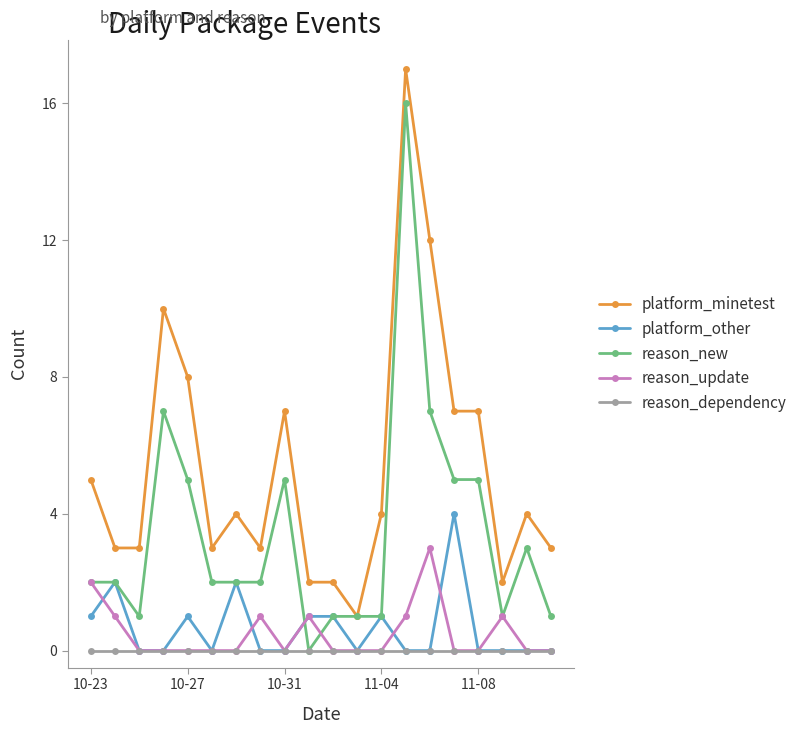

What is the value of the platform_other point at the 13th from the left?

1